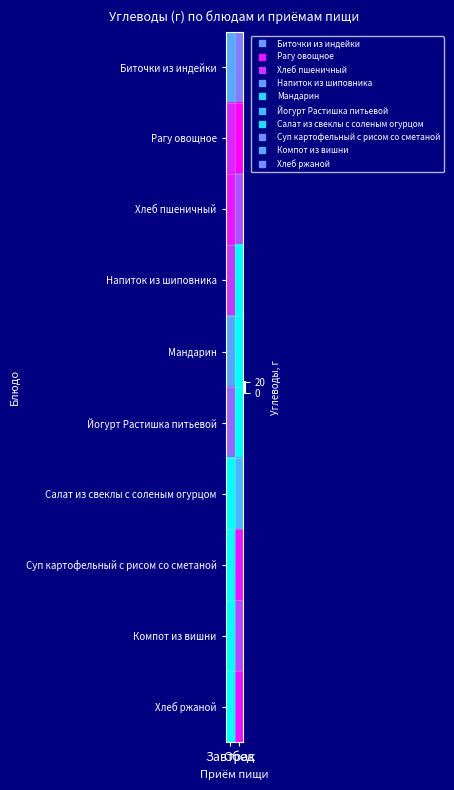

At how many categories does at least one series exceed 4?

2